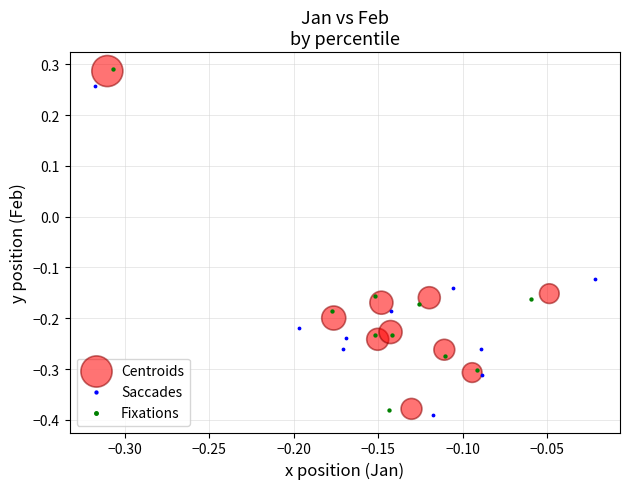

Which series has the largest Y range (max minus min)?

Fixations